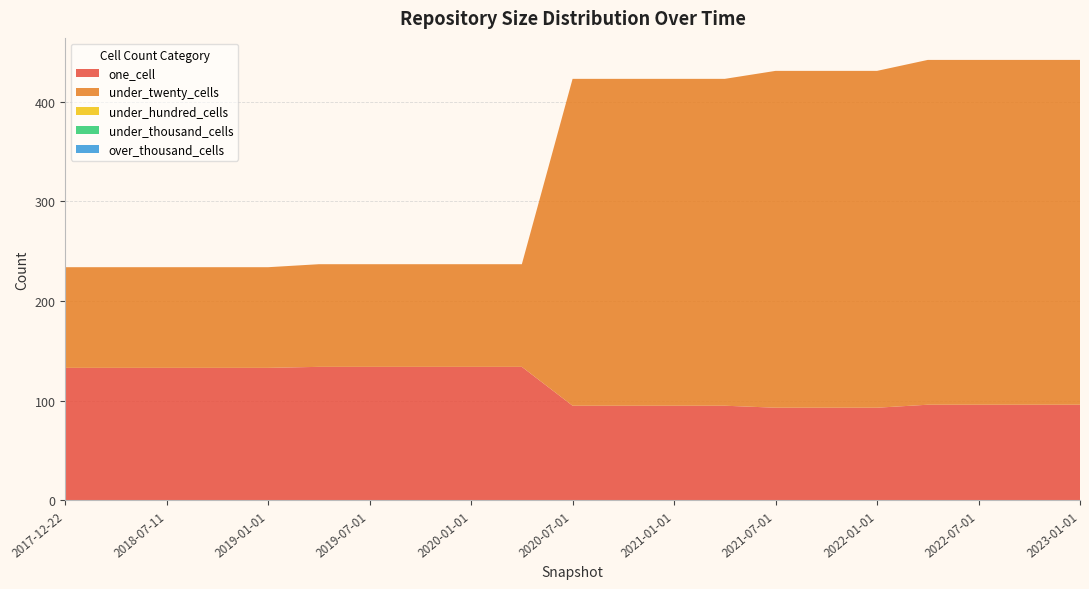

Reading left to right, transcribe all the data shown in this chart.

one_cell: 2017-12-22=133	2018-04-09=133	2018-07-11=133	2018-09-28=133	2019-01-01=133	2019-04-06=134	2019-07-01=134	2019-10-09=134	2020-01-01=134	2020-04-01=134	2020-07-01=95	2020-10-01=95	2021-01-01=95	2021-04-01=95	2021-07-01=93	2021-10-01=93	2022-01-01=93	2022-04-01=96	2022-07-01=96	2022-10-01=96	2023-01-01=96
under_twenty_cells: 2017-12-22=101	2018-04-09=101	2018-07-11=101	2018-09-28=101	2019-01-01=101	2019-04-06=103	2019-07-01=103	2019-10-09=103	2020-01-01=103	2020-04-01=103	2020-07-01=328	2020-10-01=328	2021-01-01=328	2021-04-01=328	2021-07-01=338	2021-10-01=338	2022-01-01=338	2022-04-01=346	2022-07-01=346	2022-10-01=346	2023-01-01=346
under_hundred_cells: 2017-12-22=0	2018-04-09=0	2018-07-11=0	2018-09-28=0	2019-01-01=0	2019-04-06=0	2019-07-01=0	2019-10-09=0	2020-01-01=0	2020-04-01=0	2020-07-01=0	2020-10-01=0	2021-01-01=0	2021-04-01=0	2021-07-01=0	2021-10-01=0	2022-01-01=0	2022-04-01=0	2022-07-01=0	2022-10-01=0	2023-01-01=0
under_thousand_cells: 2017-12-22=0	2018-04-09=0	2018-07-11=0	2018-09-28=0	2019-01-01=0	2019-04-06=0	2019-07-01=0	2019-10-09=0	2020-01-01=0	2020-04-01=0	2020-07-01=0	2020-10-01=0	2021-01-01=0	2021-04-01=0	2021-07-01=0	2021-10-01=0	2022-01-01=0	2022-04-01=0	2022-07-01=0	2022-10-01=0	2023-01-01=0
over_thousand_cells: 2017-12-22=0	2018-04-09=0	2018-07-11=0	2018-09-28=0	2019-01-01=0	2019-04-06=0	2019-07-01=0	2019-10-09=0	2020-01-01=0	2020-04-01=0	2020-07-01=0	2020-10-01=0	2021-01-01=0	2021-04-01=0	2021-07-01=0	2021-10-01=0	2022-01-01=0	2022-04-01=0	2022-07-01=0	2022-10-01=0	2023-01-01=0